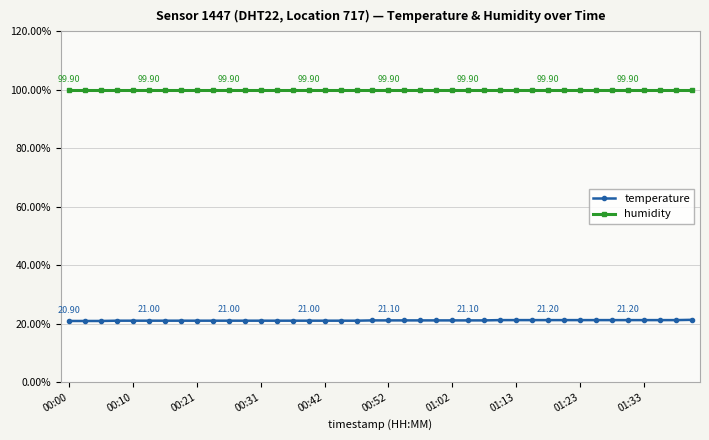

Does the chart display data point markers on the line(s)?

Yes